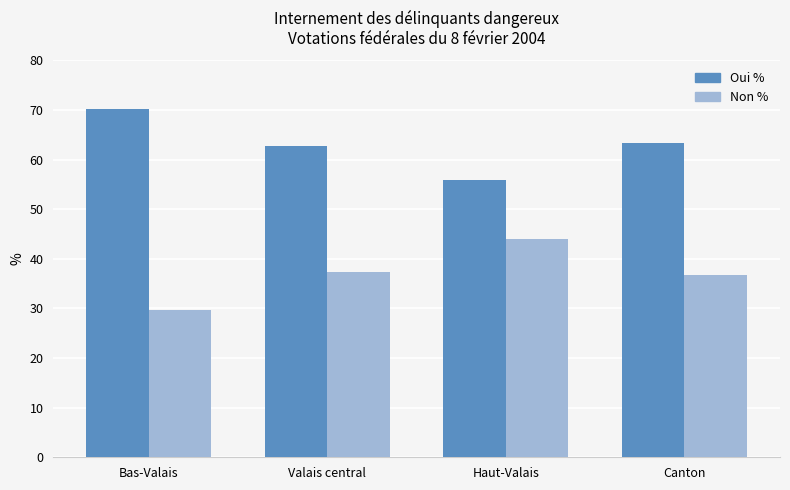

What is the sum of the Oui % values at Haut-Valais and Bas-Valais?

126.2